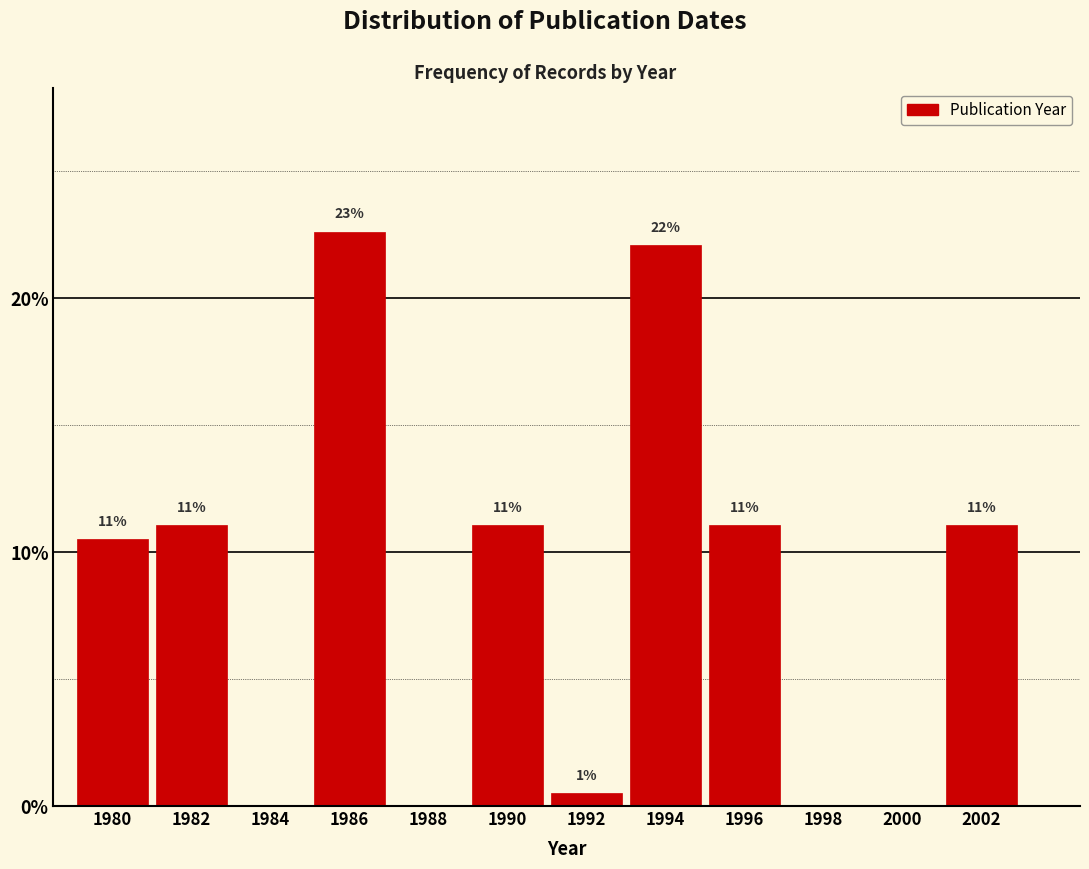

Which category has the highest value across all series?

1986